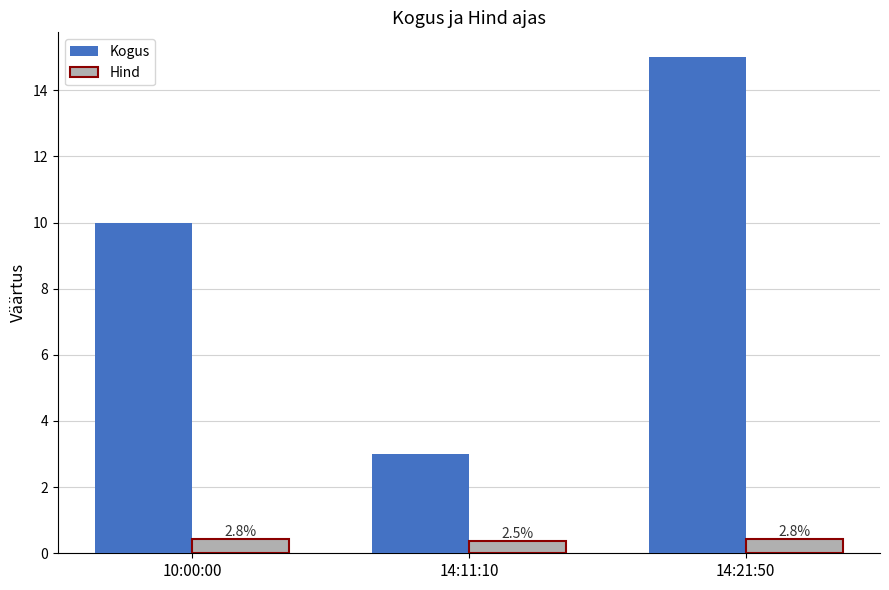

Are the bars horizontal?

No